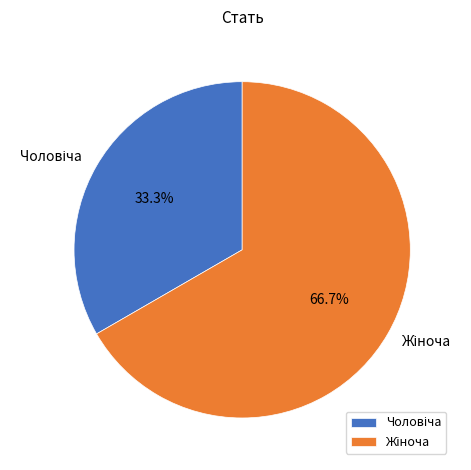

Does any single category account for the majority?

Yes